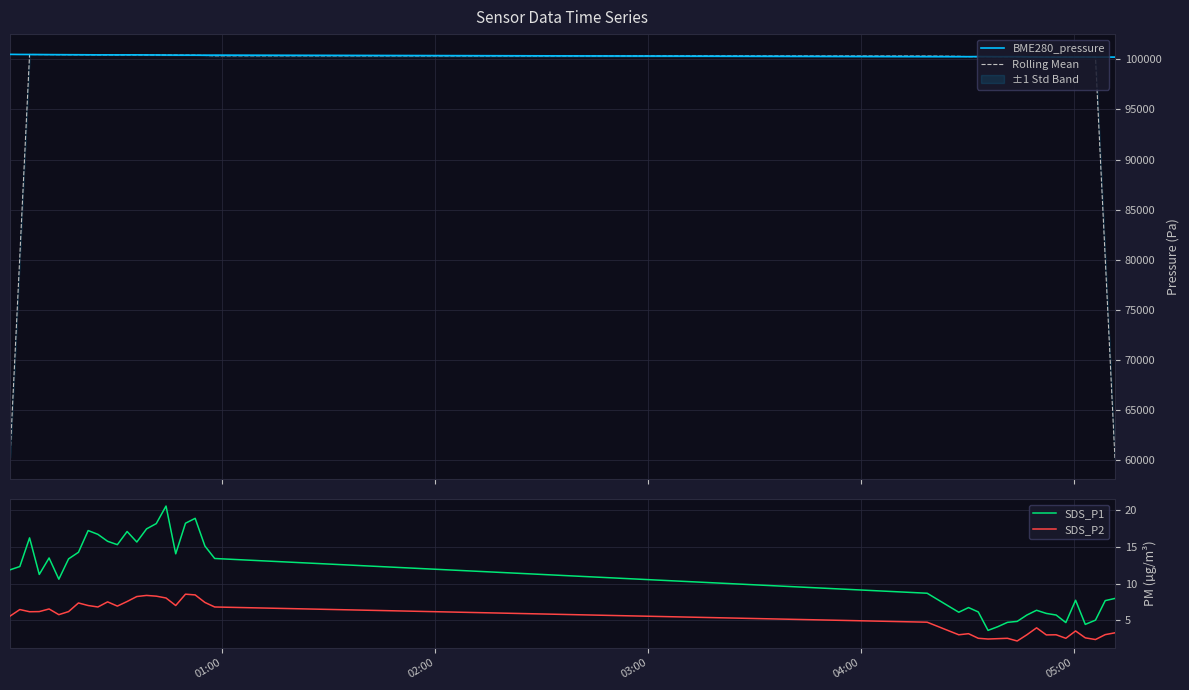

Which series has the widest spread of values?

Rolling Mean